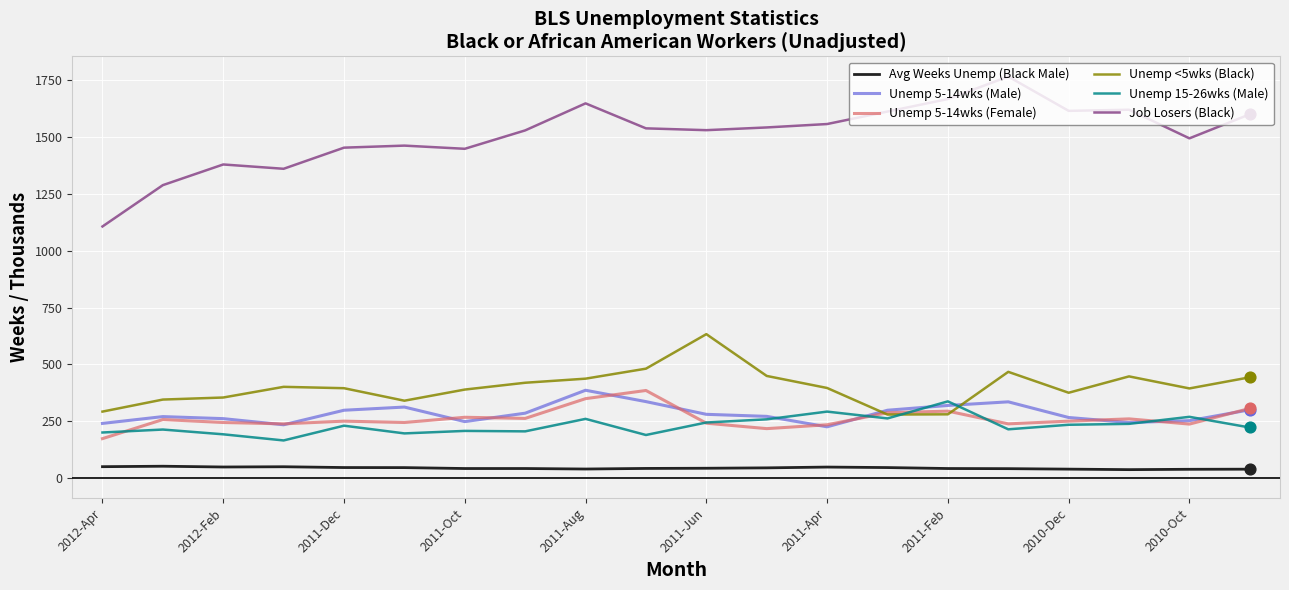

What are all the series names shown in the legend?

Avg Weeks Unemp (Black Male), Unemp 5-14wks (Male), Unemp 5-14wks (Female), Unemp <5wks (Black), Unemp 15-26wks (Male), Job Losers (Black)